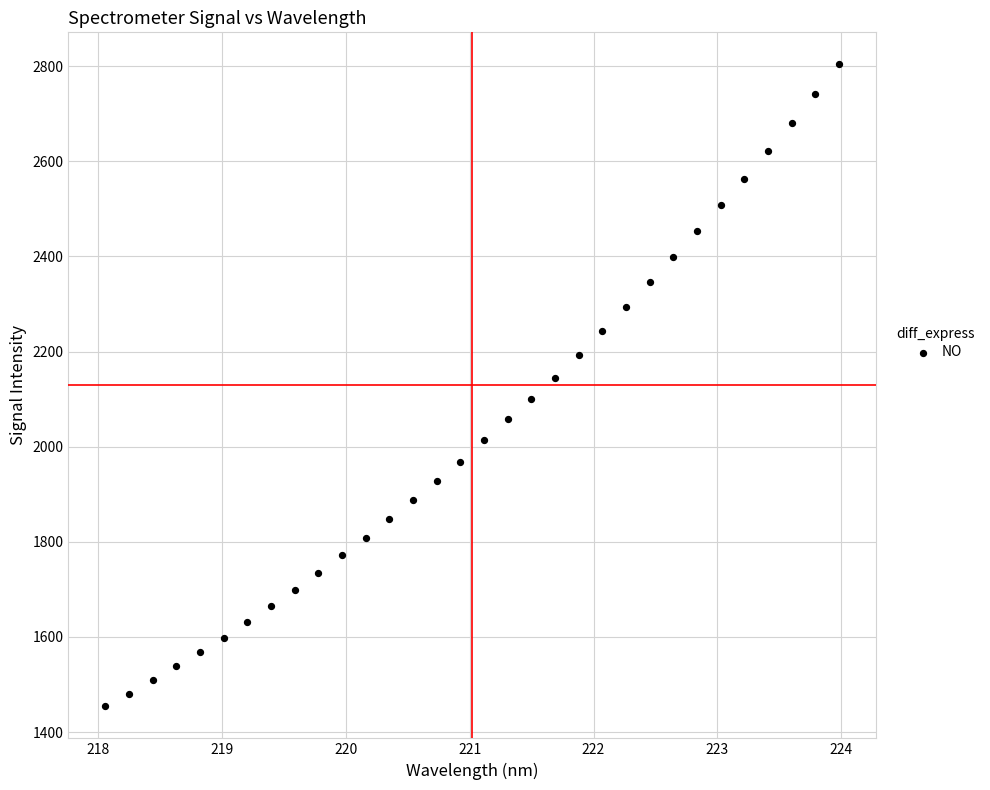

What is the range of X values (max minus min)?

5.9